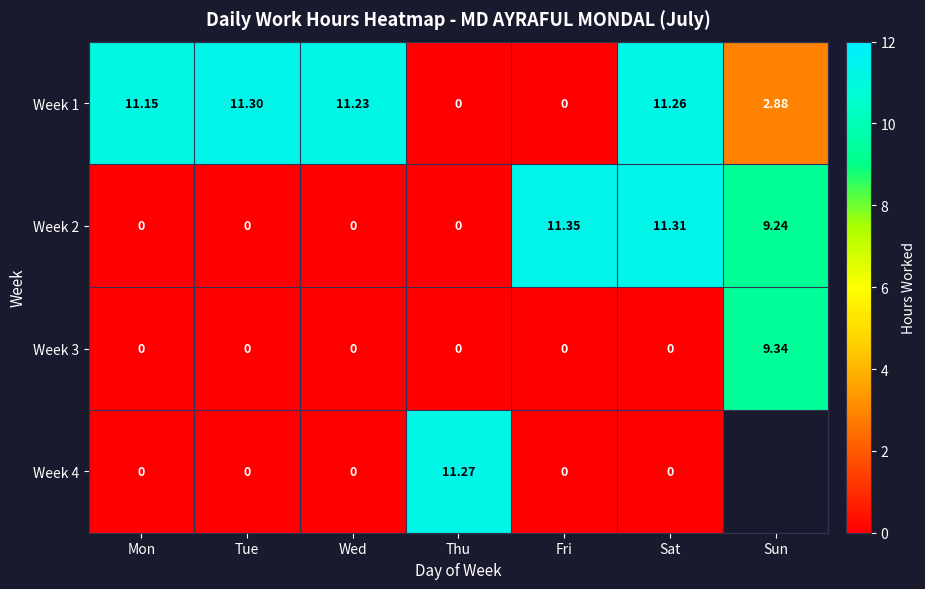

Which category has the highest value in the Week 3 series?

Sun